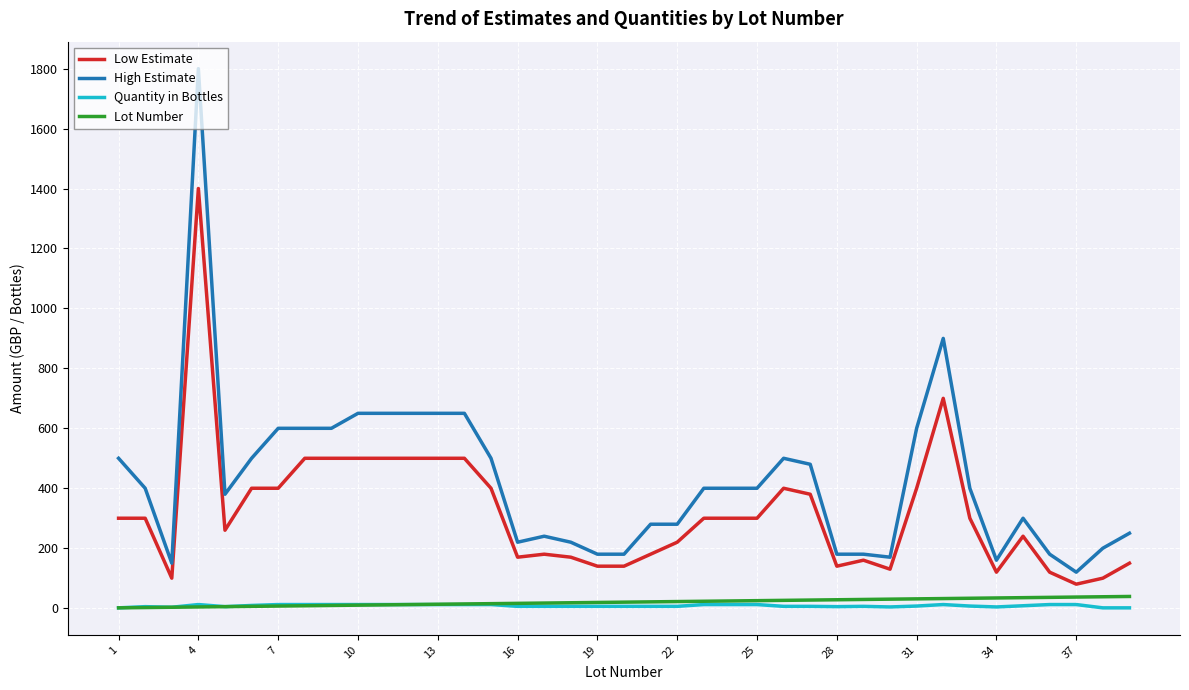

True or false: Quantity in Bottles and Low Estimate intersect in this chart.

False